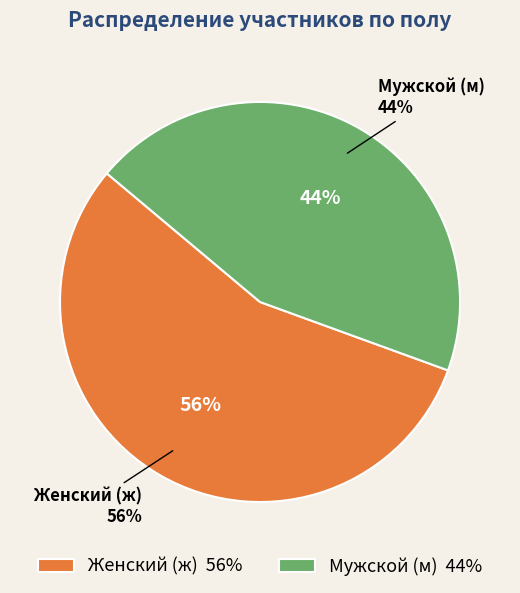

Do ж and м together represent more than half of the pie?

Yes